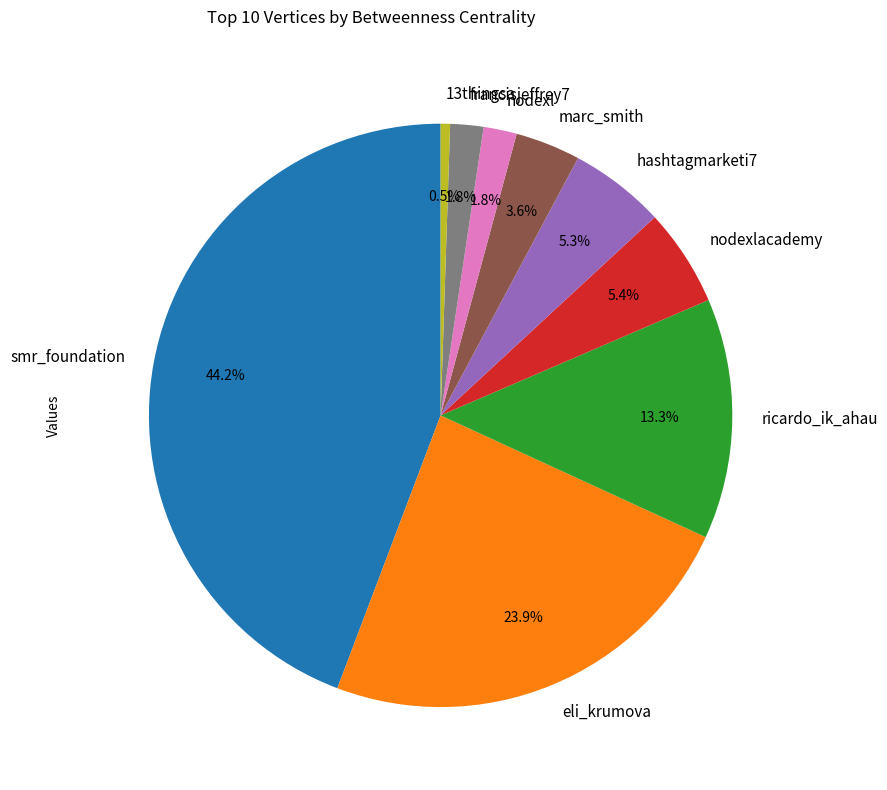

Does francisjeffrey7 account for over 50% of the chart?

No